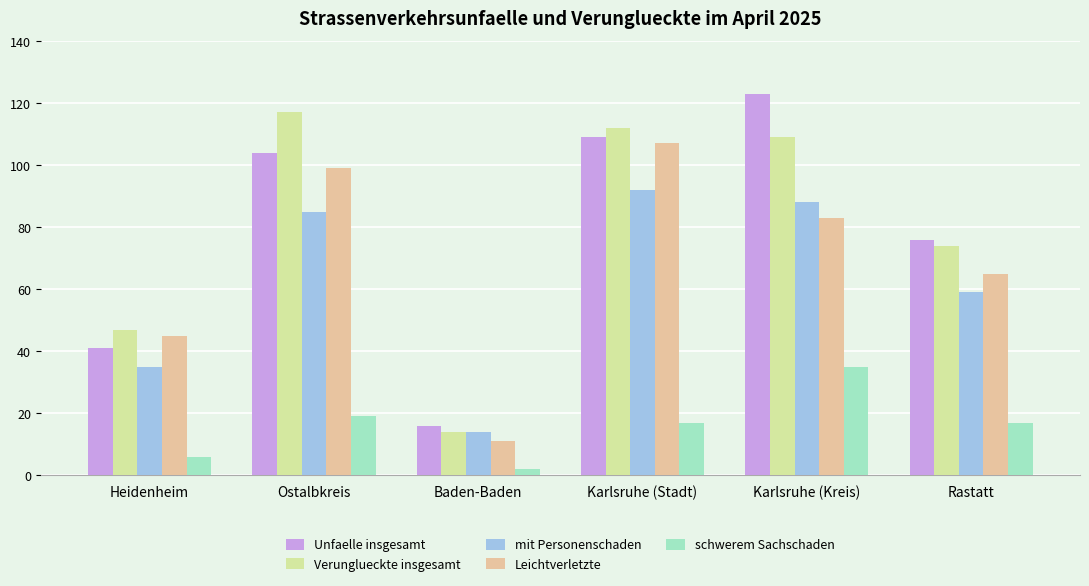

Reading left to right, transcribe all the data shown in this chart.

Unfaelle insgesamt: 41	104	16	109	123	76
Verunglueckte insgesamt: 47	117	14	112	109	74
mit Personenschaden: 35	85	14	92	88	59
Leichtverletzte: 45	99	11	107	83	65
schwerem Sachschaden: 6	19	2	17	35	17